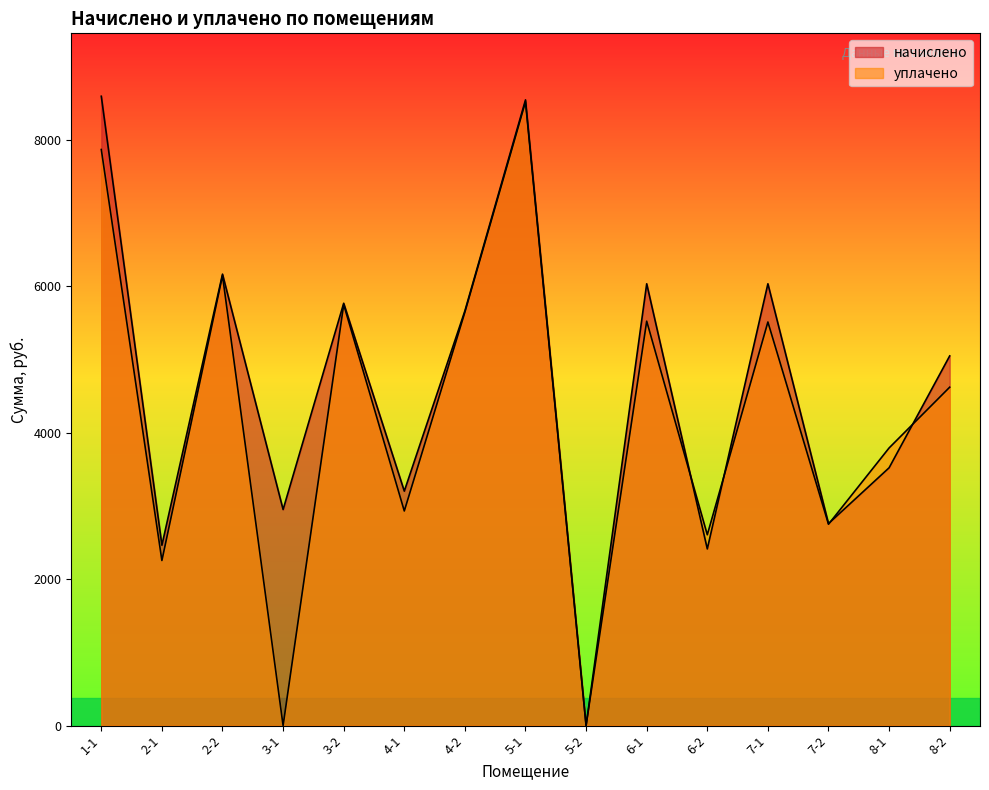

Where does the начислено series first go above 5047?

1-1